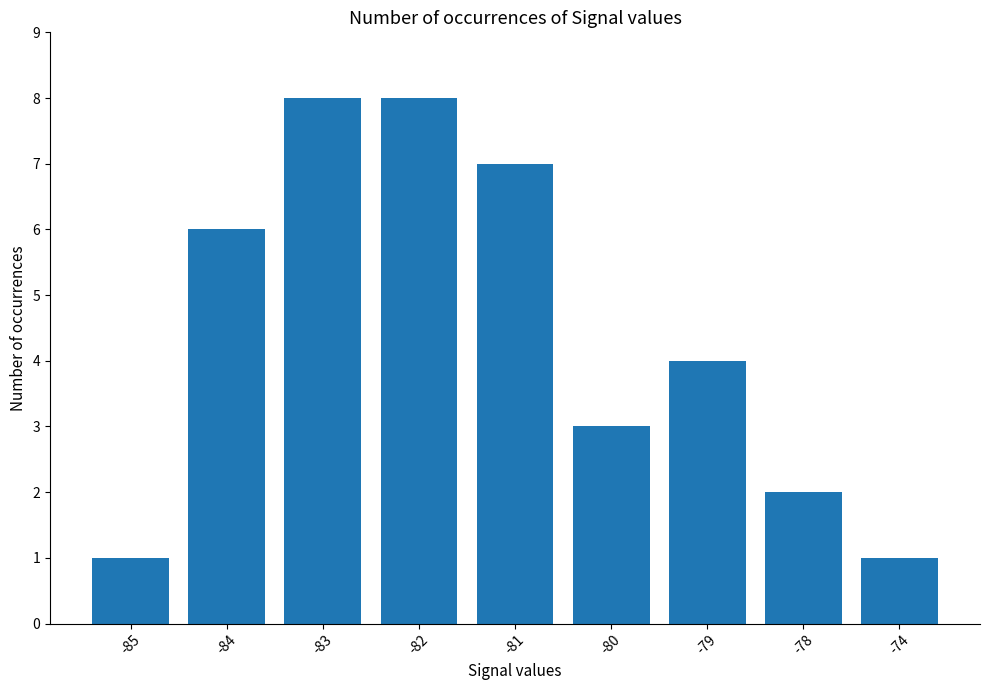

What is the difference between the values at -85 and -79?

3